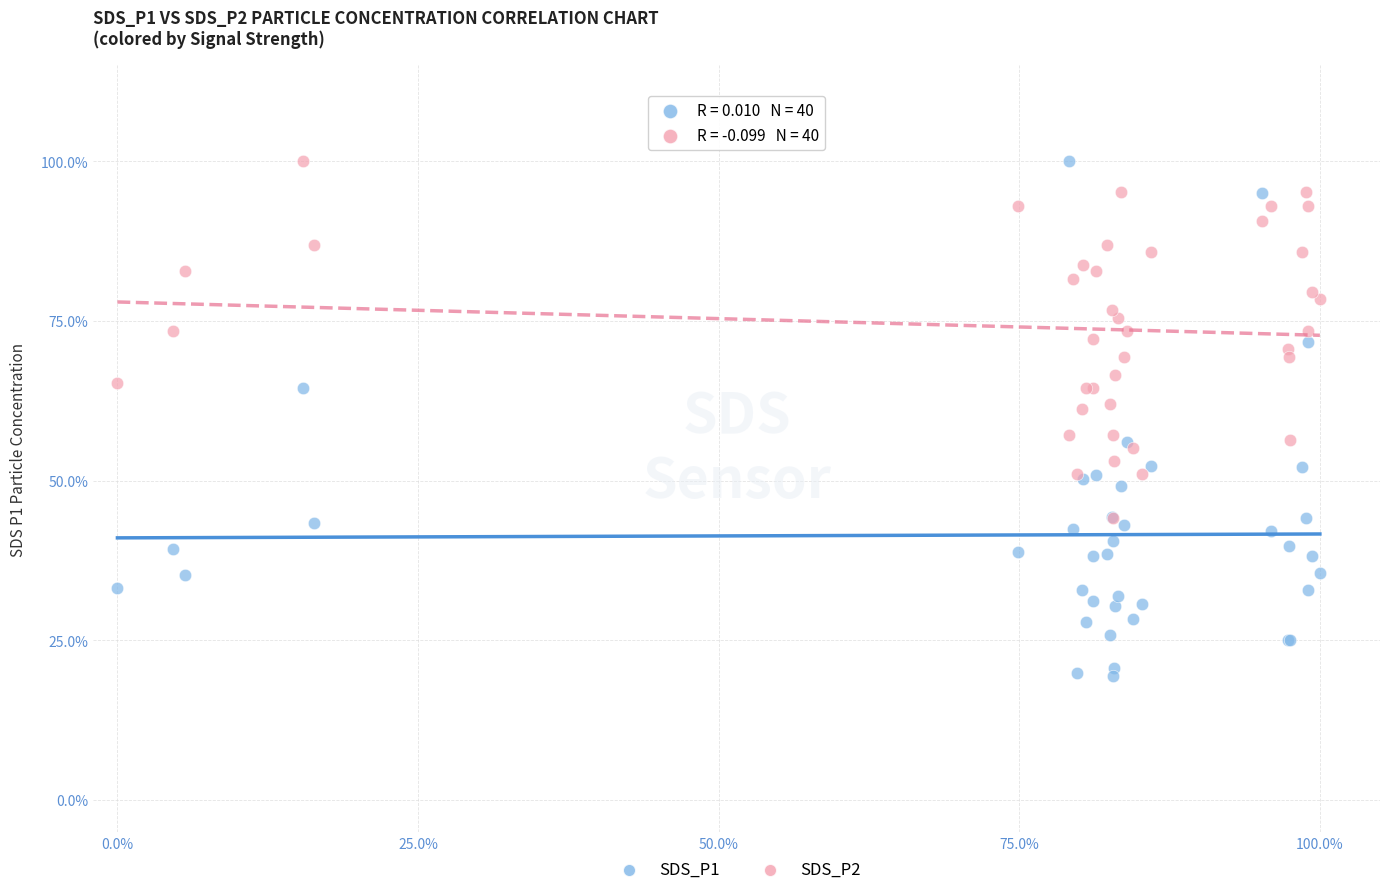

Which series has the widest spread of Y values?

SDS_P1